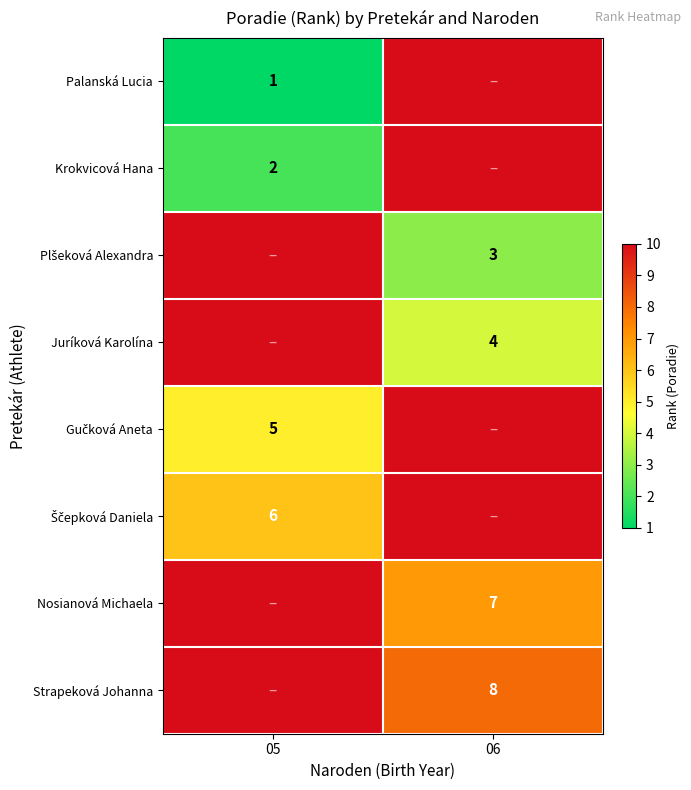

The value of Palanská Lucia at 05 is 1. True or false?

True